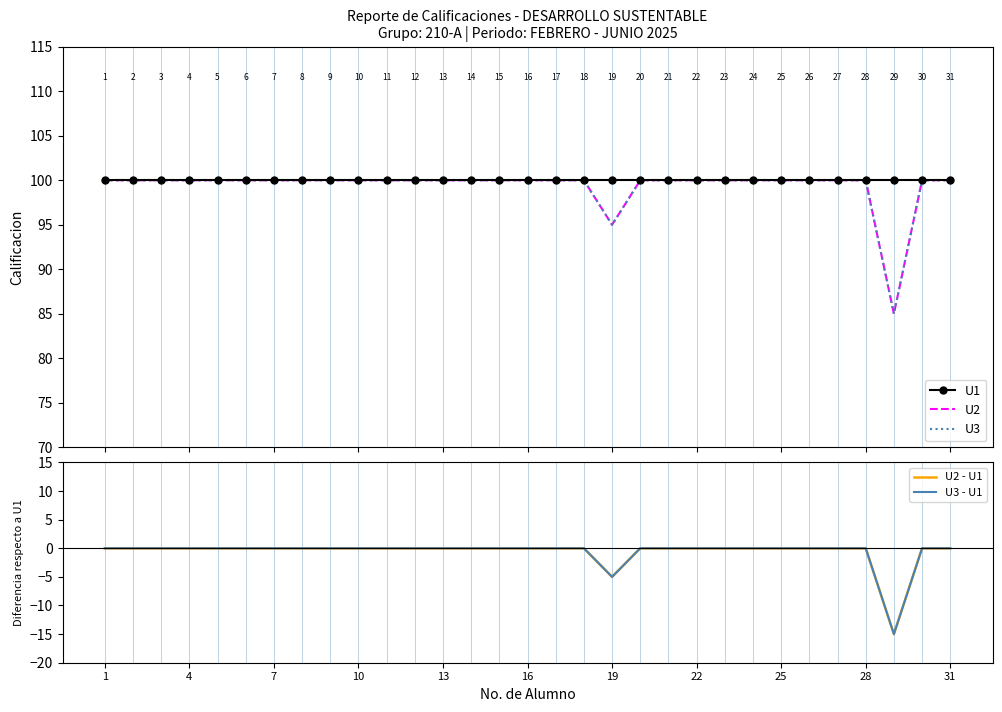

Count the number of categories in the chart.

31